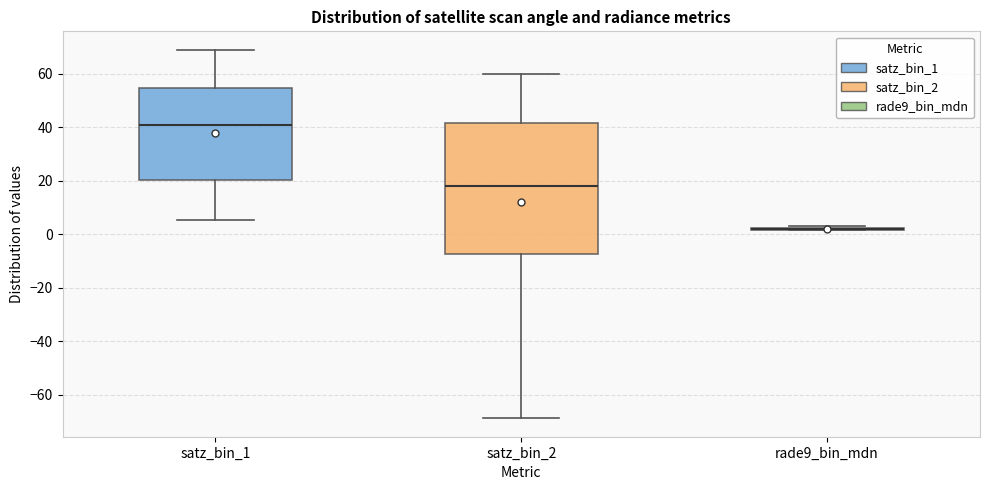

Reading left to right, read every box against the y-axis: the position of its median line, the range the box covers, and the ends of its whiskers. The values are not printed on the chart, so give them approximately, as read against the axis.

satz_bin_1: median 40, box 20 to 54, whiskers 6 to 68
satz_bin_2: median 18, box -8 to 42, whiskers -68 to 60
rade9_bin_mdn: box collapsed to a line at 2, whiskers 2 to 4